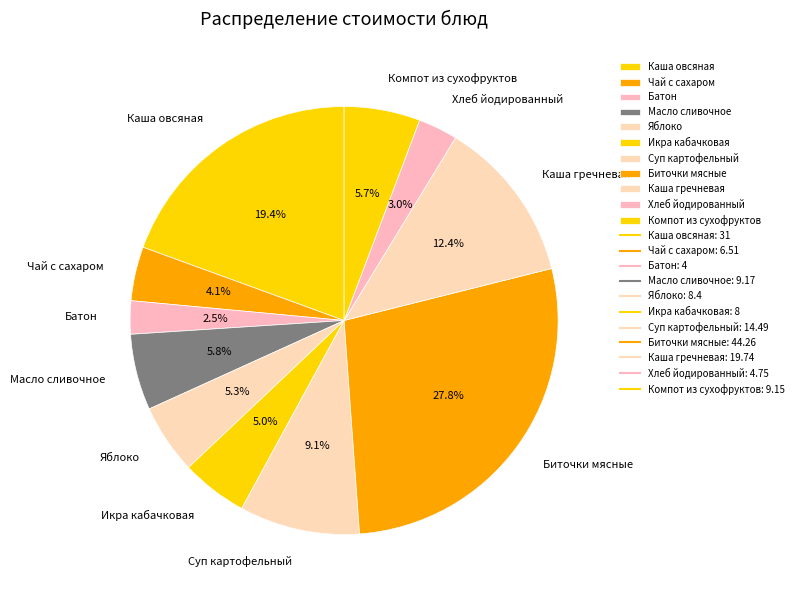

True or false: Суп картофельный accounts for 1% of the total.

False